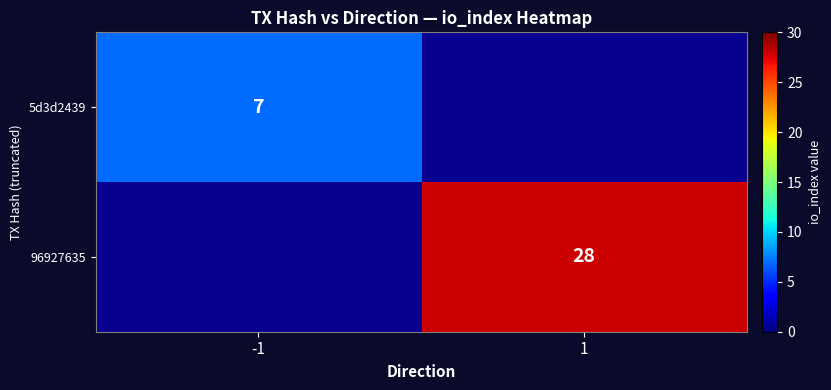

Is it true that 96927635 equals 18 at 1?

False